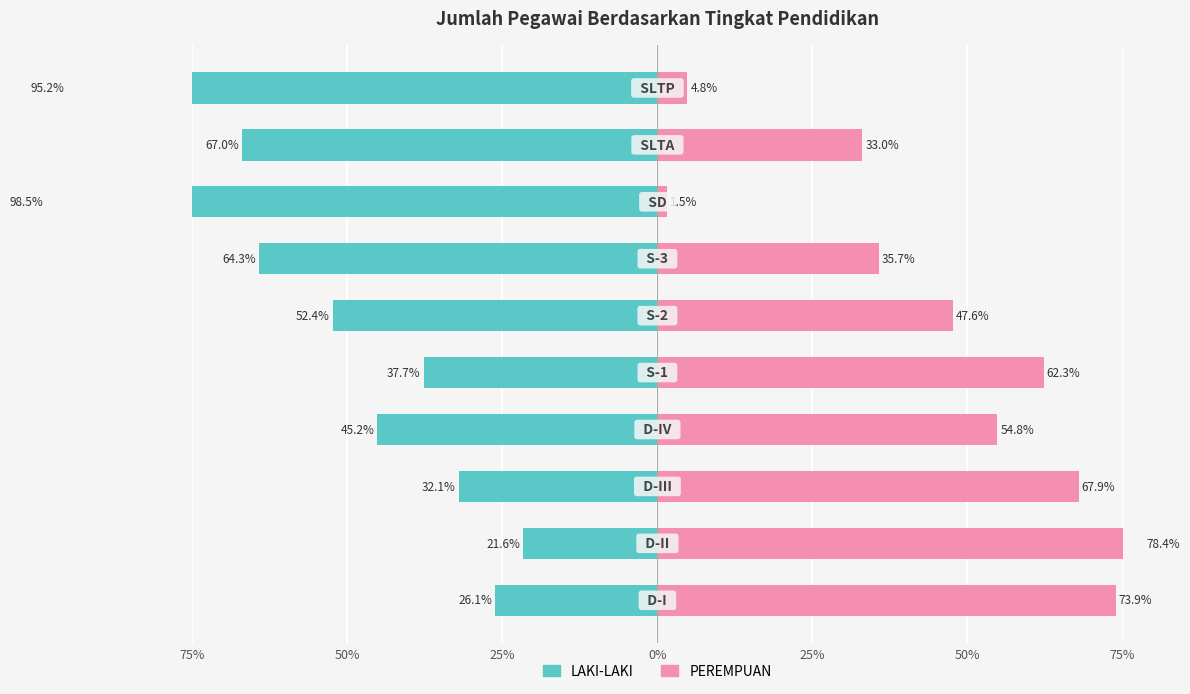

How many bars are there in total?

20